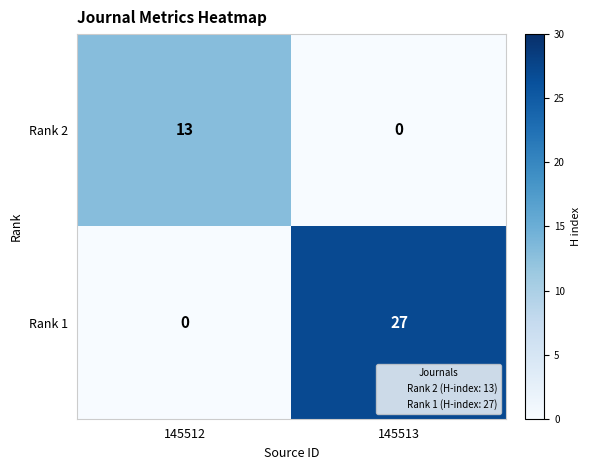

Which label corresponds to the largest value in the chart?

145513